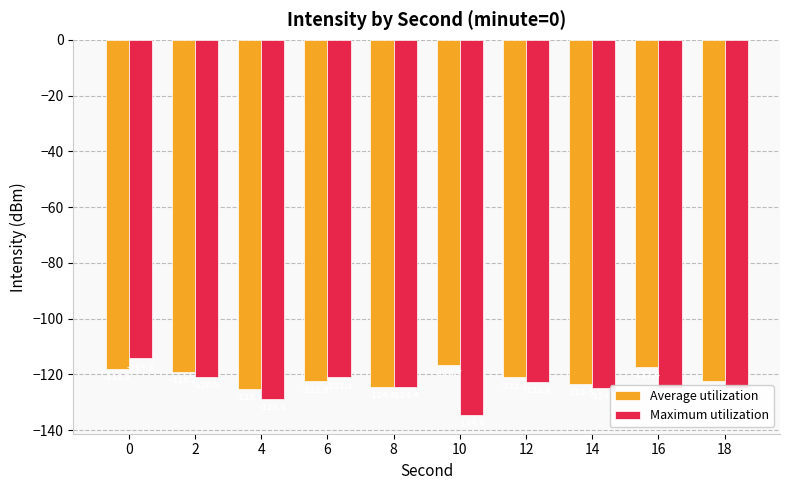

What is the maximum value shown in the chart?

-114.3